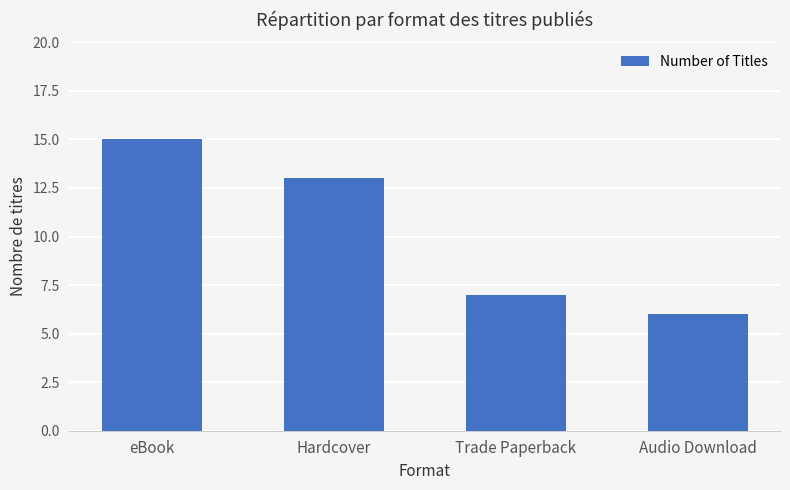

The chart shows a value of 7 at Hardcover. True or false?

False